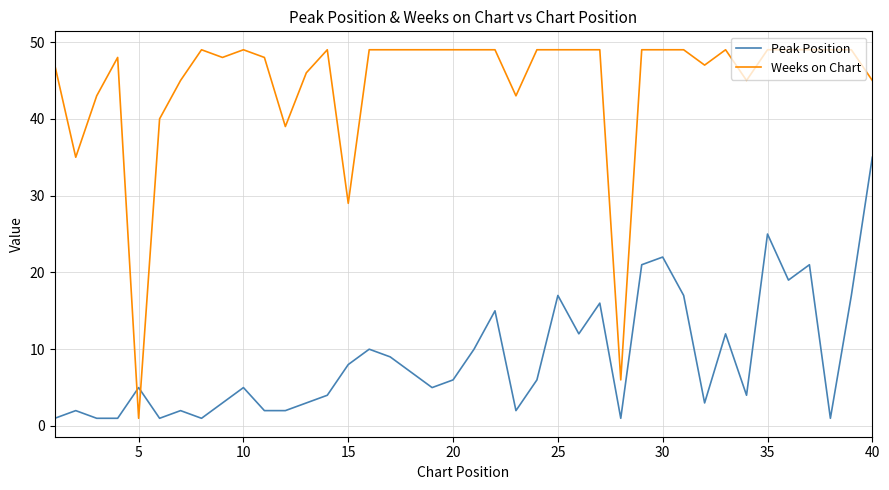

What are all the series names shown in the legend?

Peak Position, Weeks on Chart